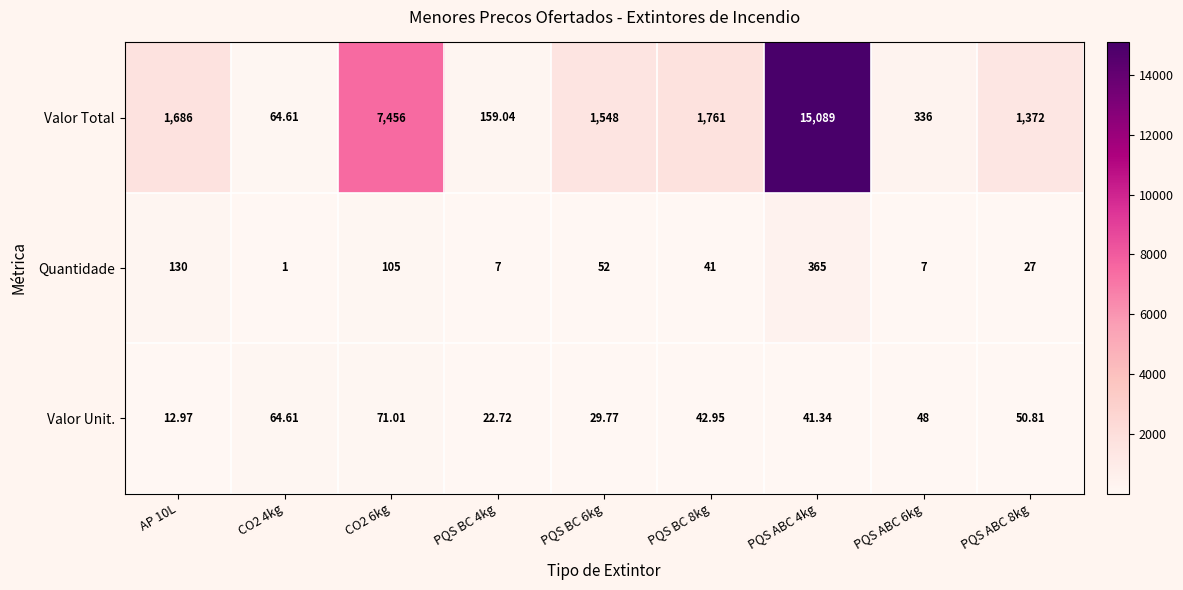

At which category does the chart reach its peak across all series?

PQS ABC 4kg